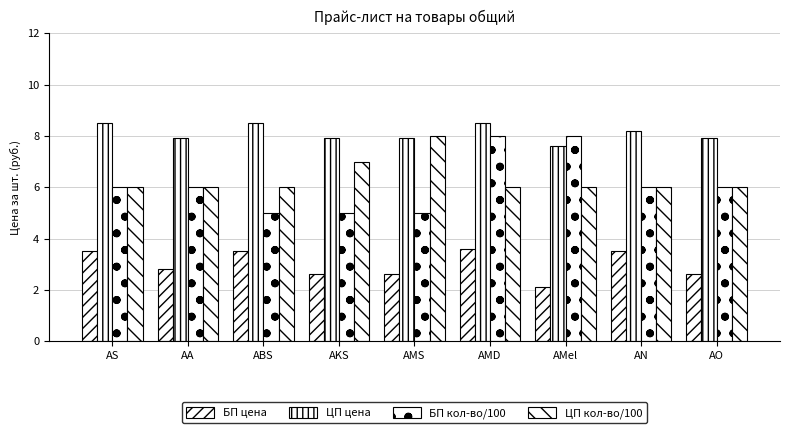

Read the БП цена value at AO.

2.6